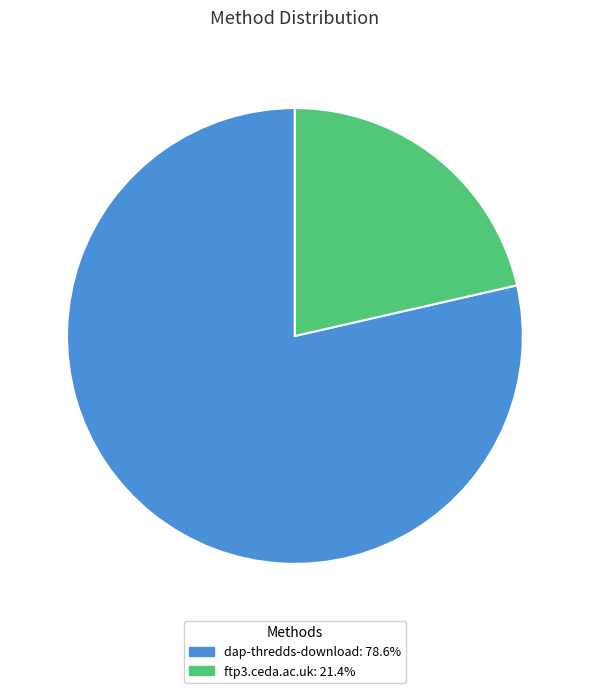

What is the majority slice?

dap-thredds-download